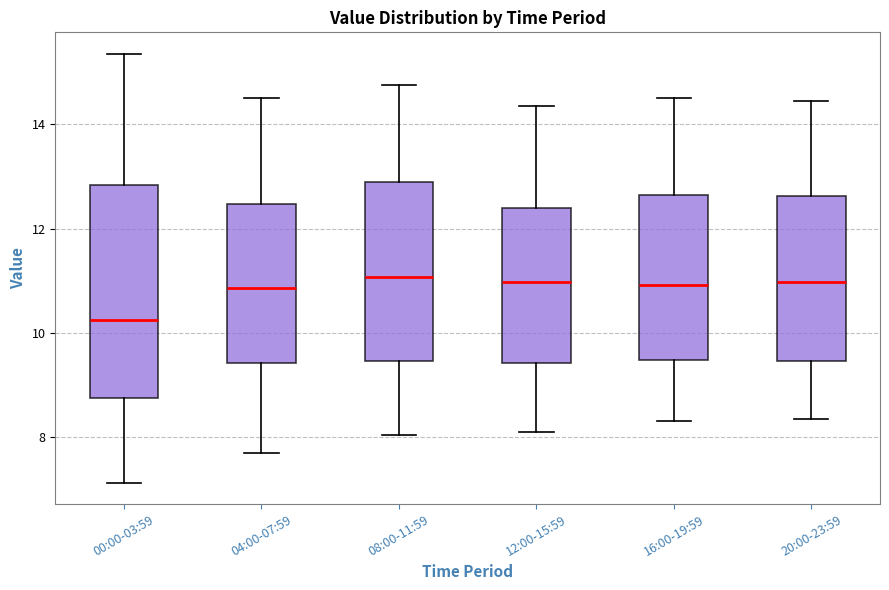

Which box has the lowest median line?

00:00-03:59